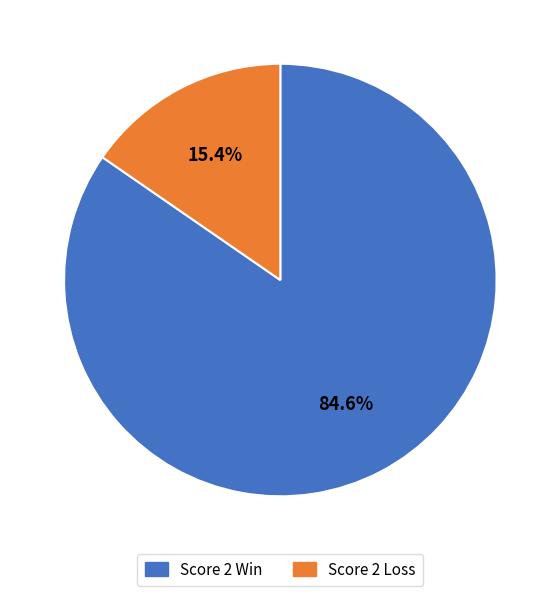

Is there a majority slice in this chart?

Yes